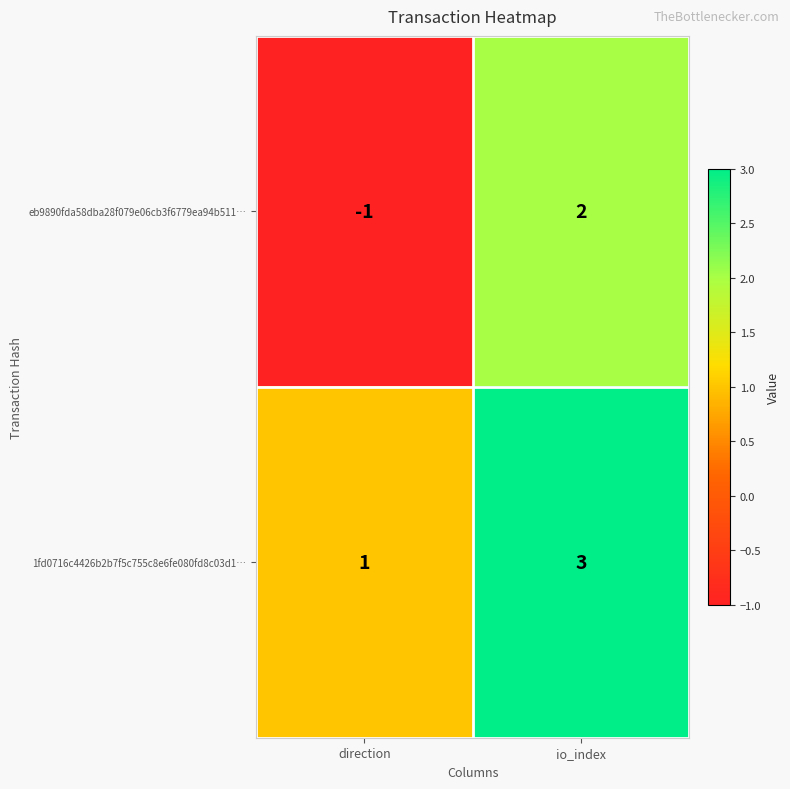

How many positive values does the eb9890fda58dba28f079e06cb3f6779ea94b511… series have?

1